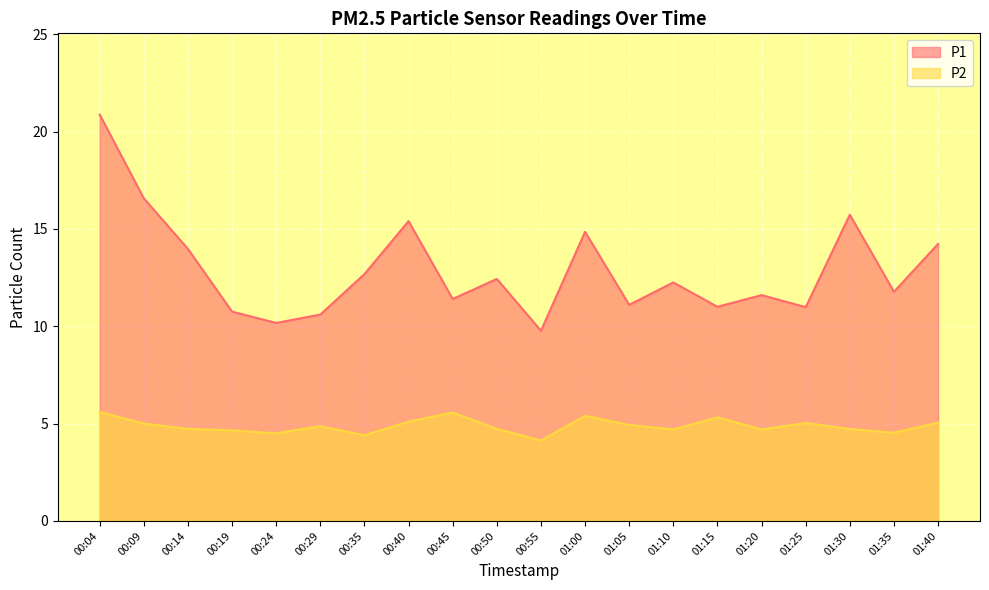

What is the label of the 3rd point from the left?

00:14